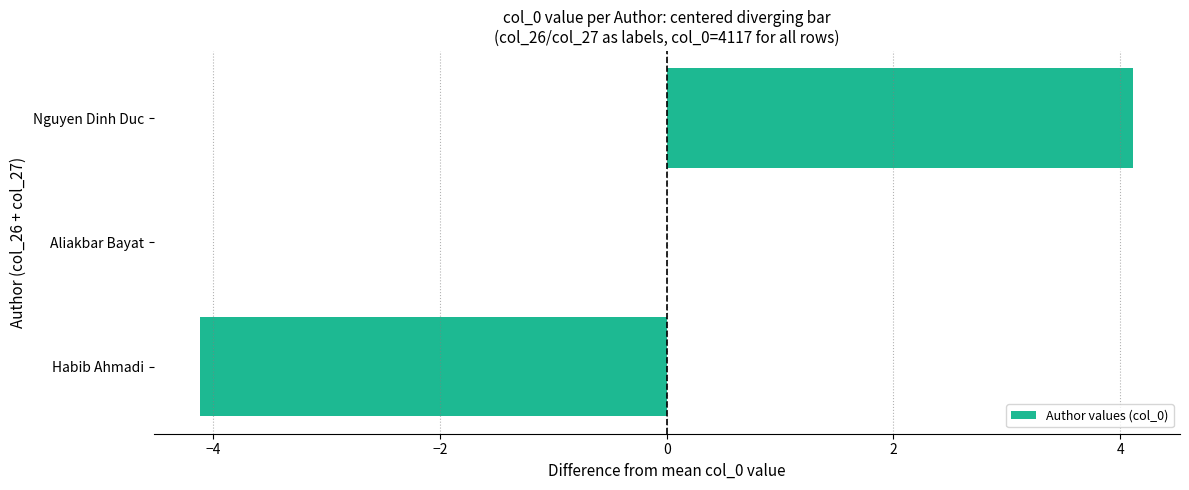

Which has a higher value, Habib Ahmadi or Aliakbar Bayat?

Aliakbar Bayat